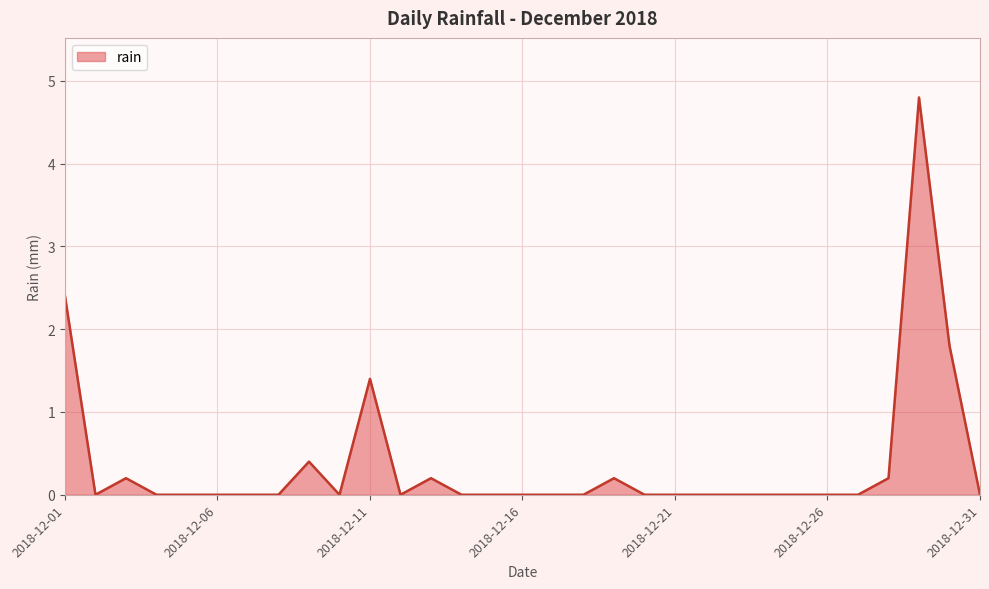

What is the maximum value shown in the chart?

4.8